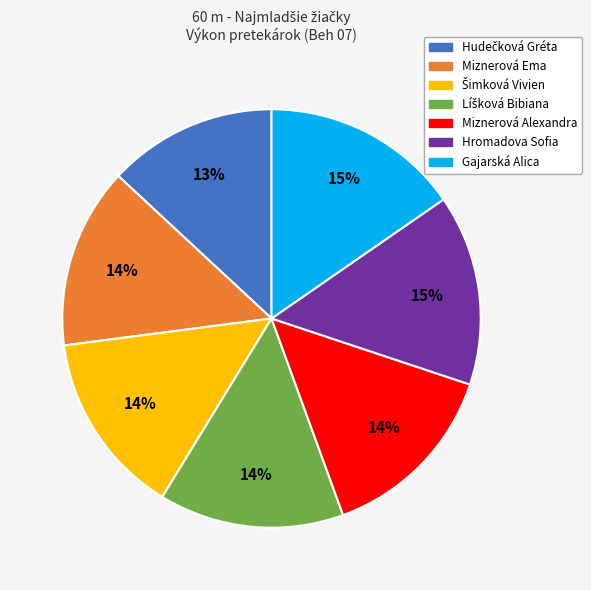

True or false: Gajarská Alica accounts for 15% of the total.

True